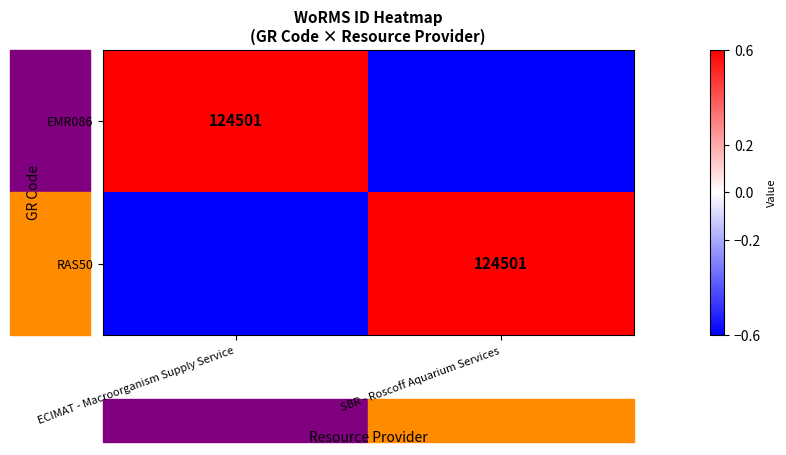

The value of RAS50 at SBR - Roscoff Aquarium Services is 124501.0. True or false?

True